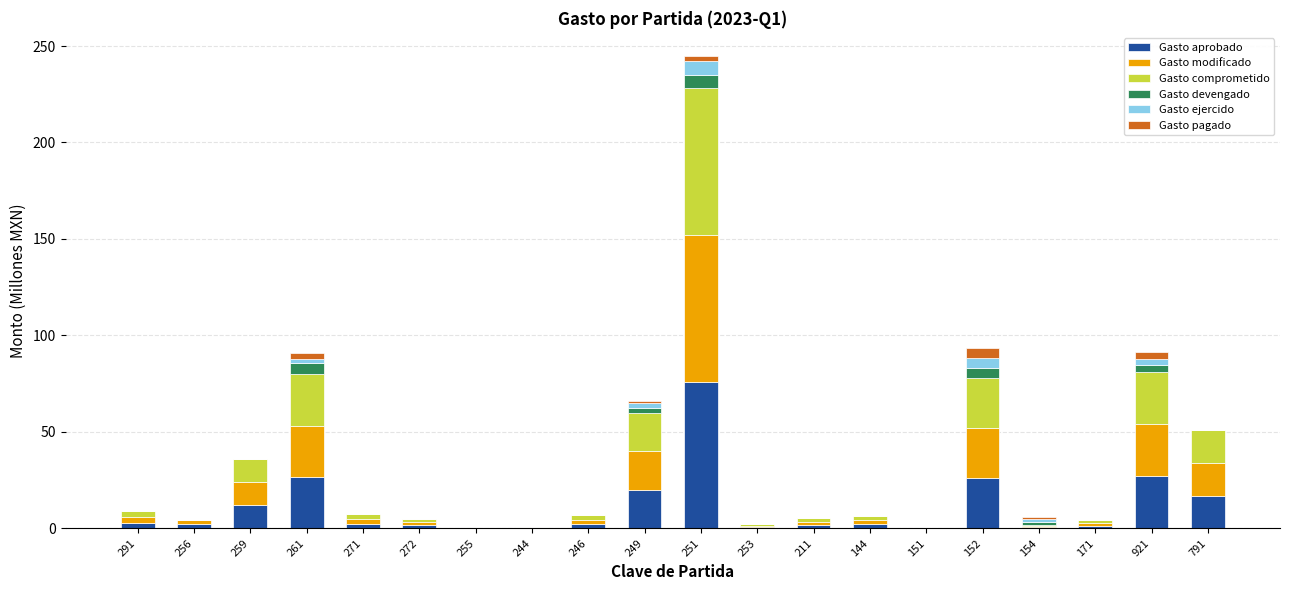

Count the number of data series in this chart.

6